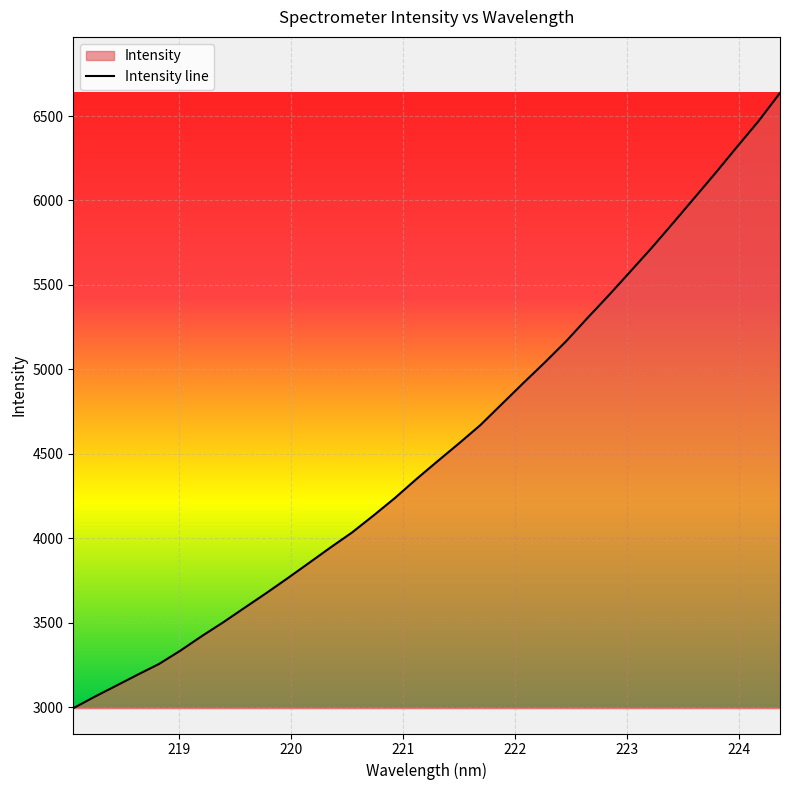

Which category has the lowest value across all series?

218.0596